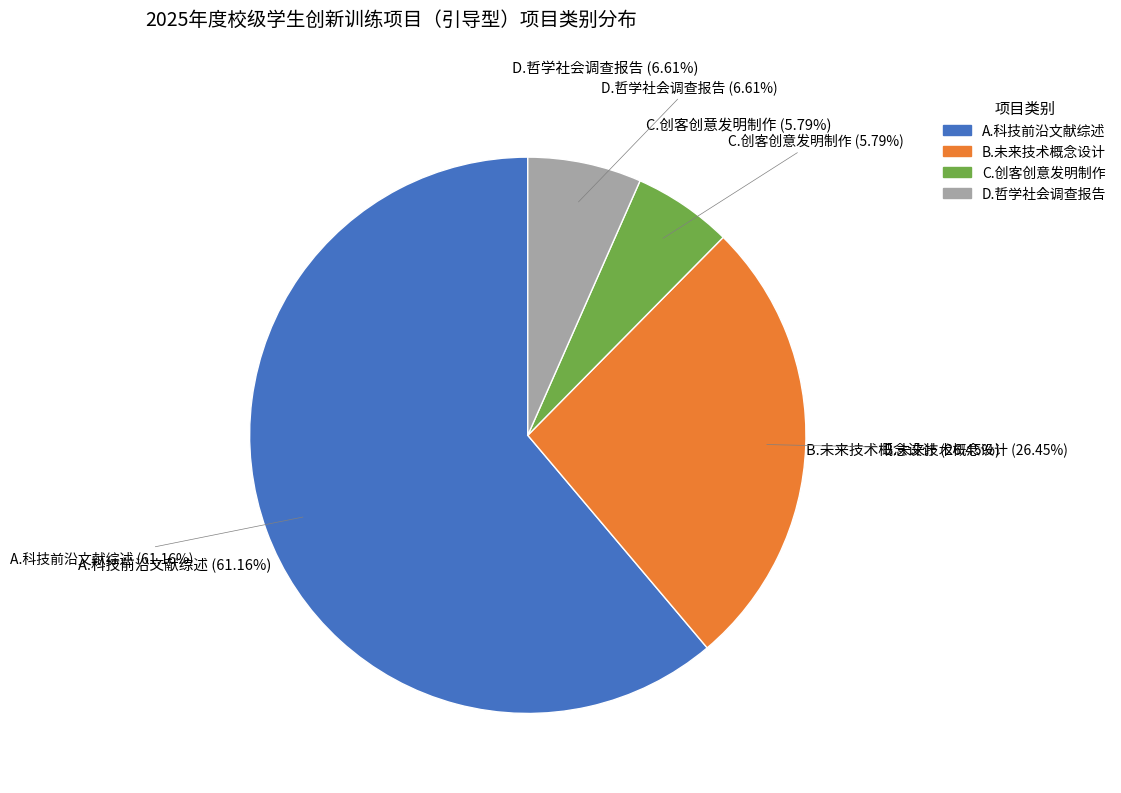

To the nearest percent, what is the combined percentage of B.未来技术概念设计 and C.创客创意发明制作?

32%